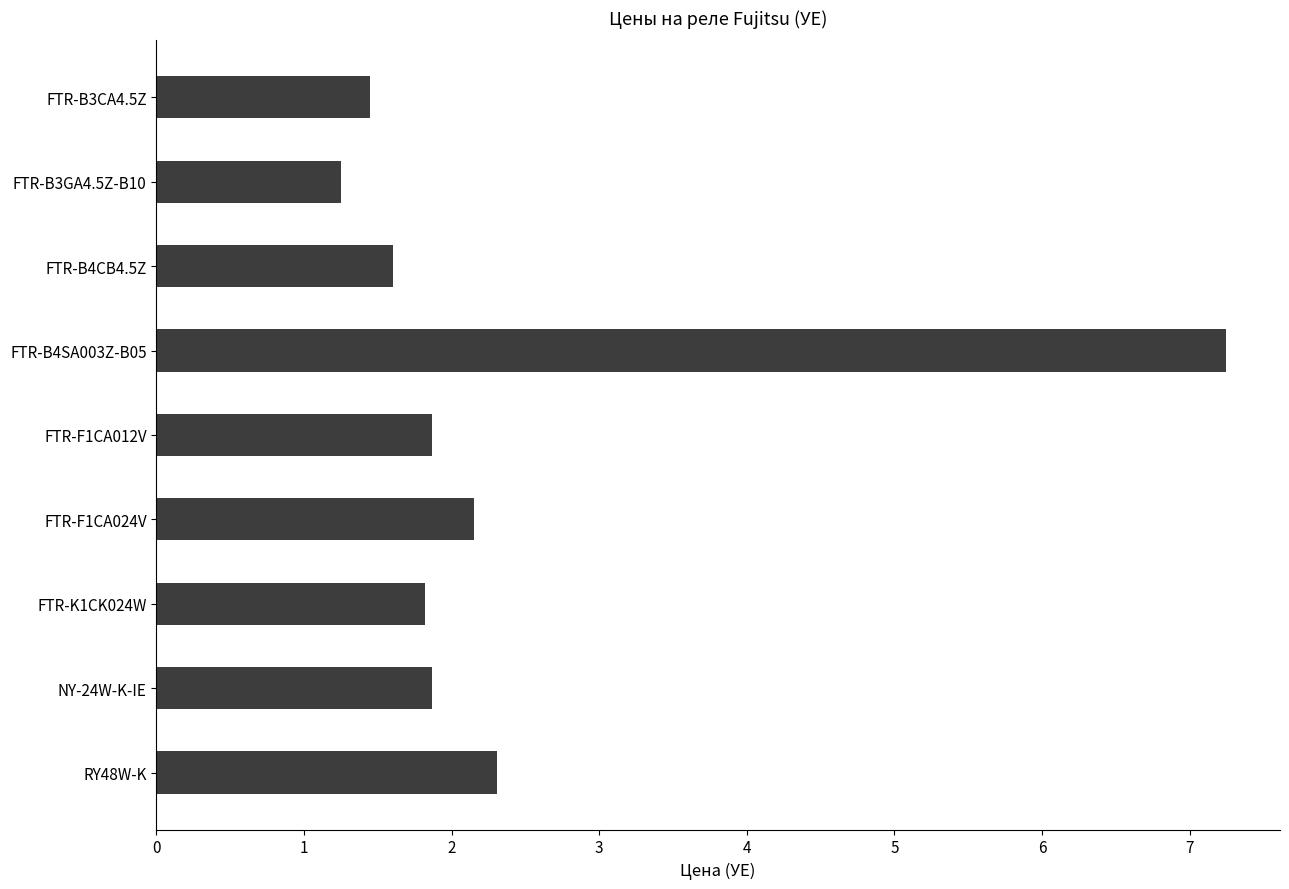

What position from the top is NY-24W-K-IE?

8